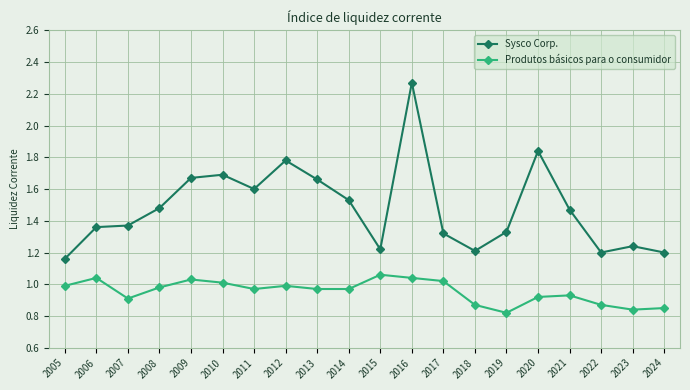

At which category is the sum across all series the highest?

2016